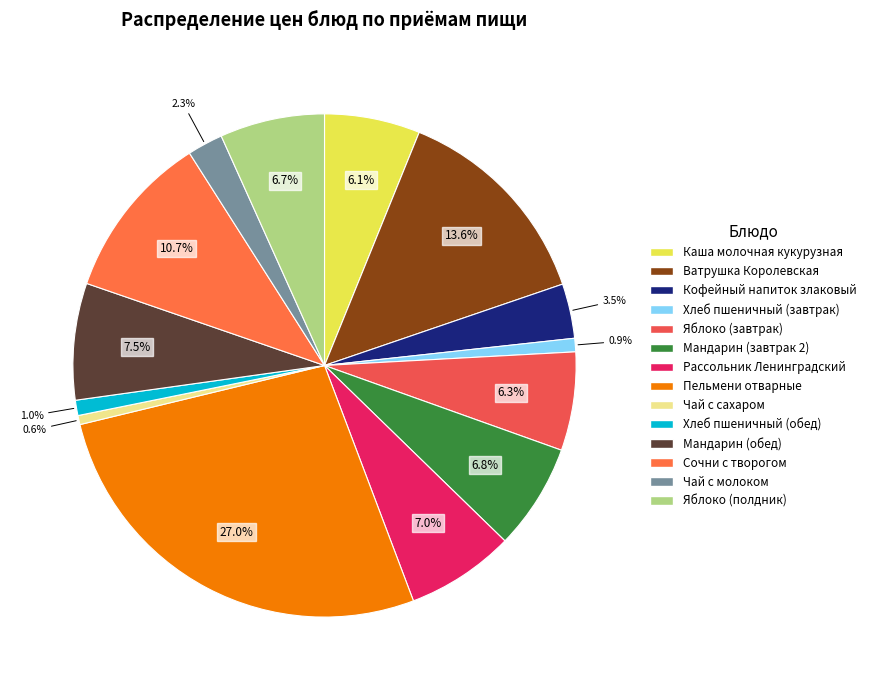

How many slices are in this pie chart?

14